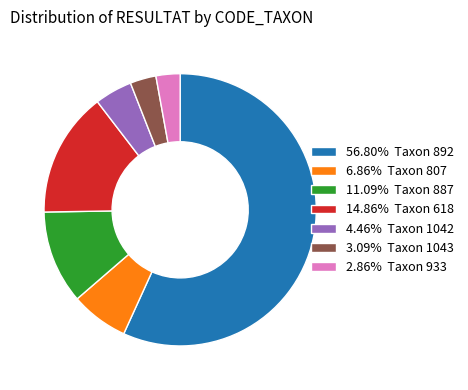

Combined, do 14.86% Taxon 618 and 56.80% Taxon 892 account for over 50%?

Yes